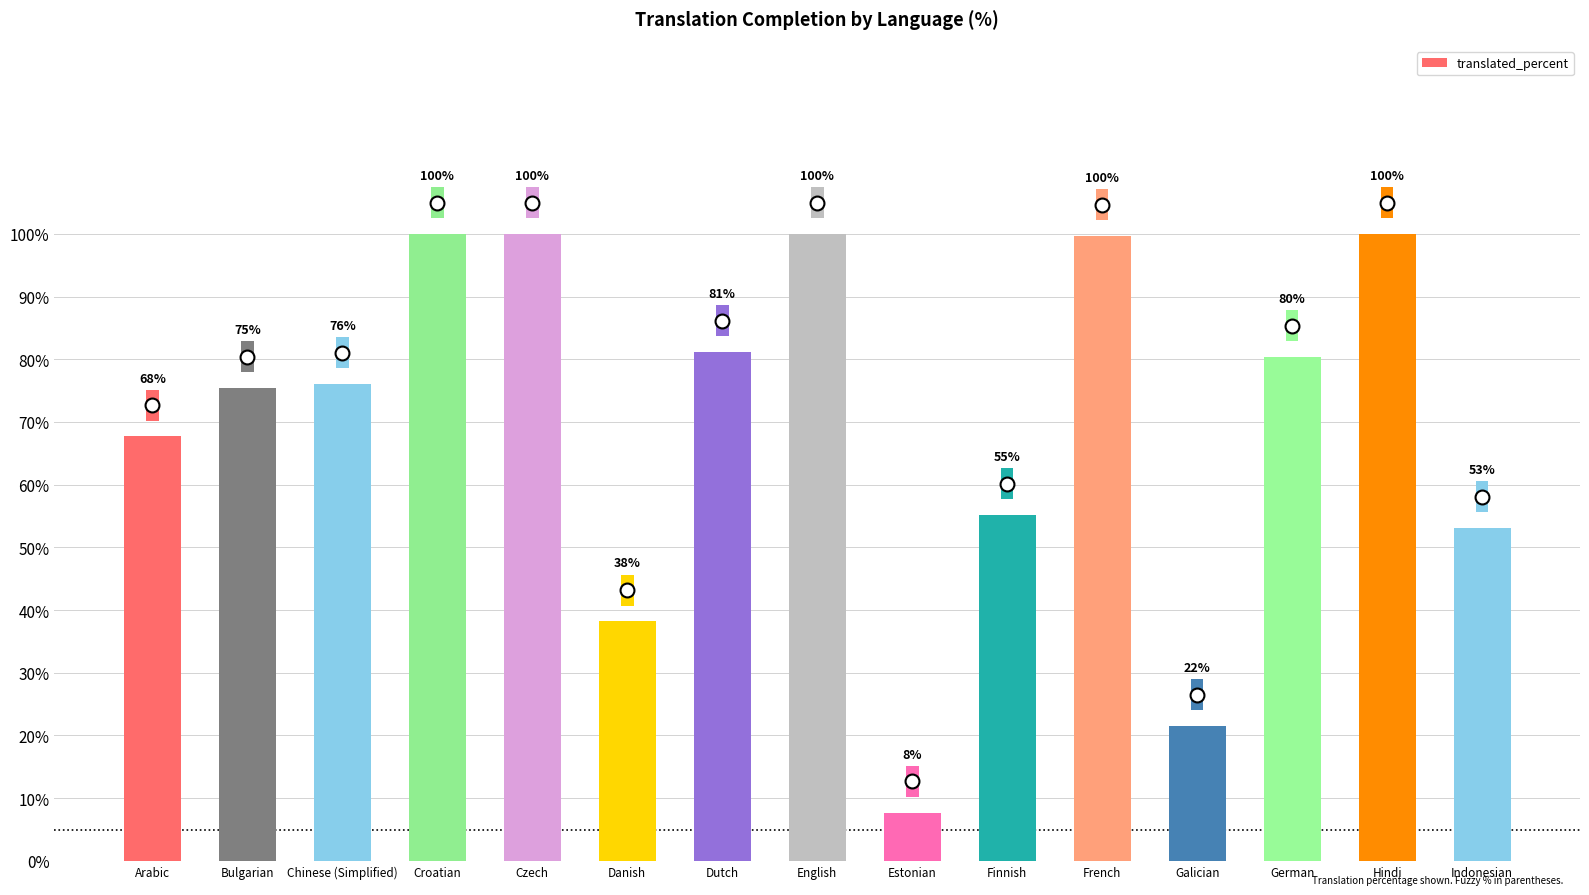

Count the number of categories in the chart.

15